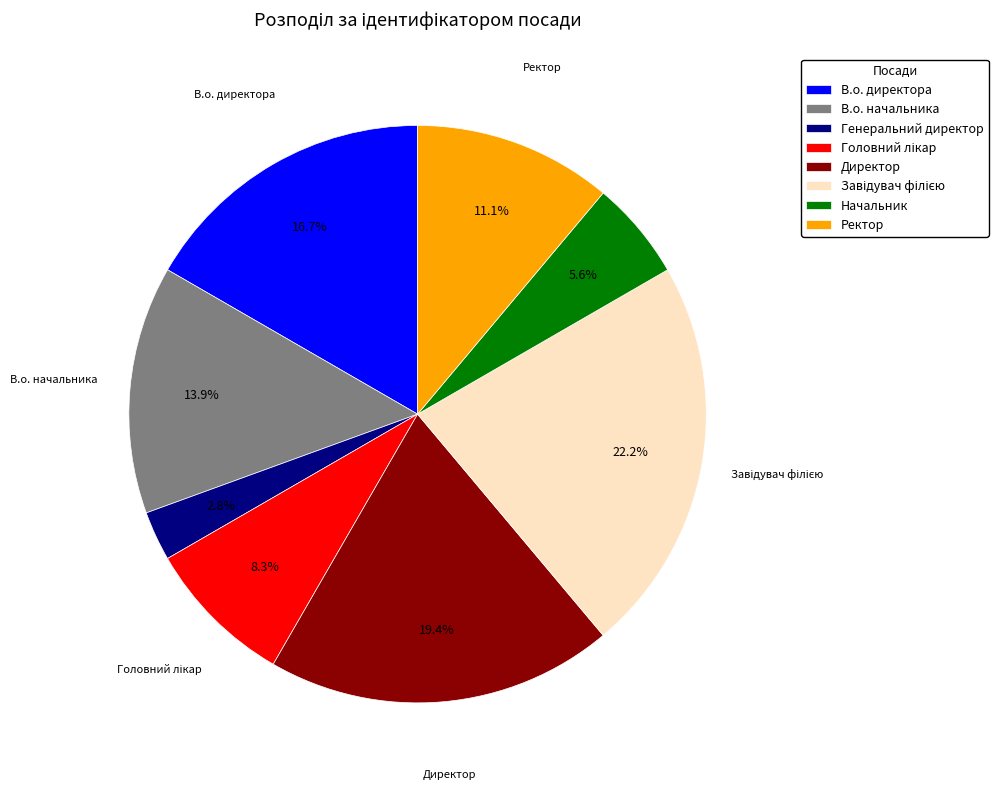

Which has a higher value, В.о. начальника or Директор?

Директор